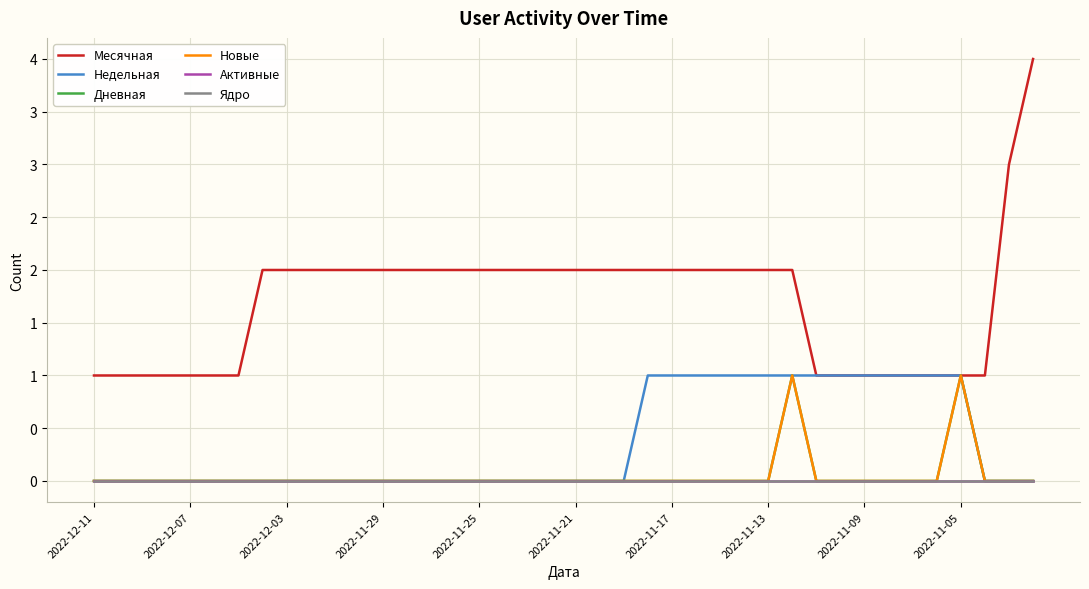

Does the chart display data point markers on the line(s)?

No